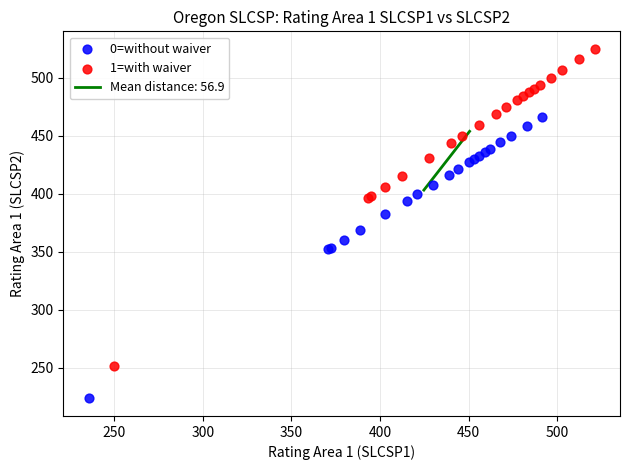

Which series reaches the minimum Y coordinate?

0=without waiver